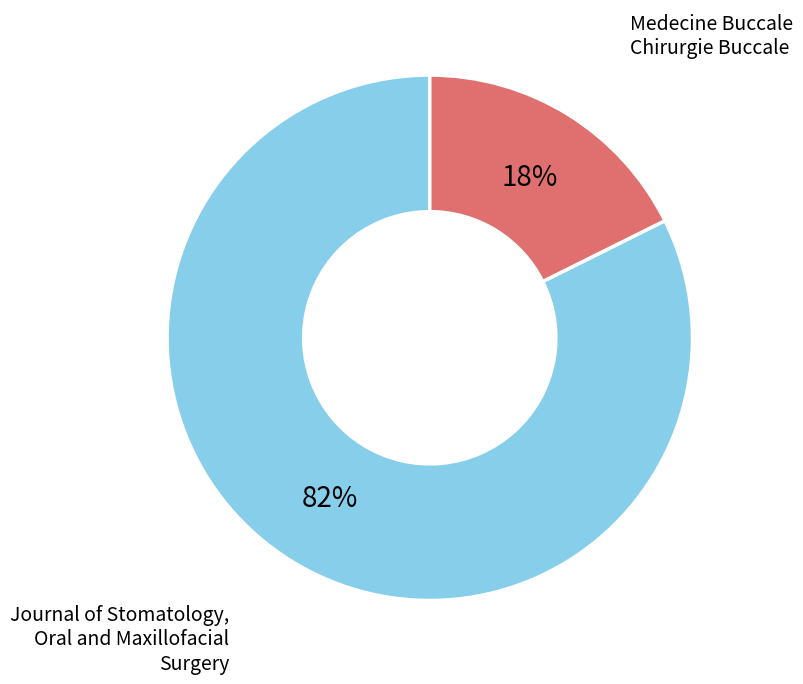

To the nearest percent, what is the average slice percentage?

50%